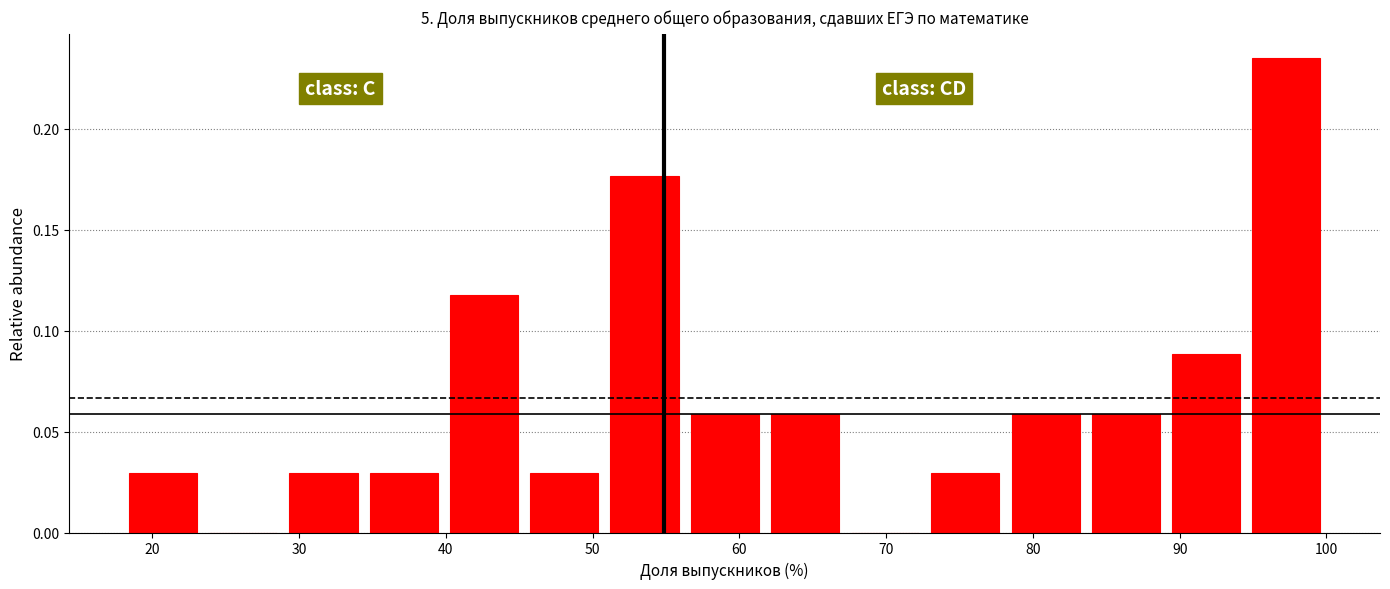

Which range on the x-axis has the tallest bar?

95 to 100